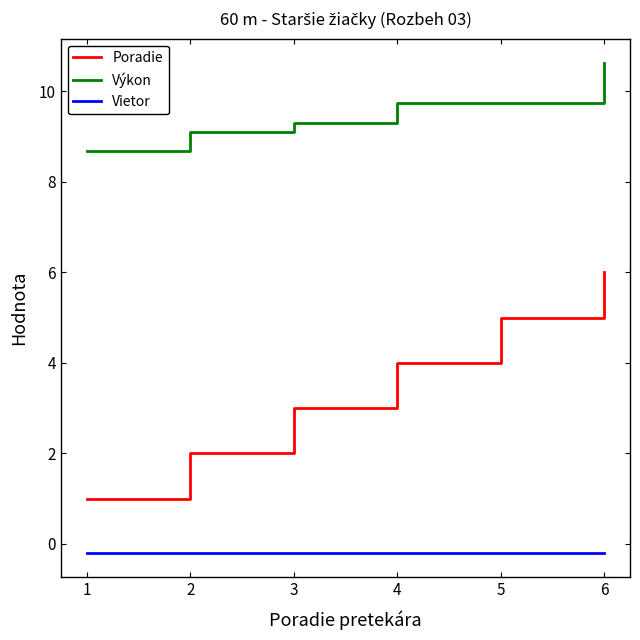

At which label does Výkon reach its minimum?

1